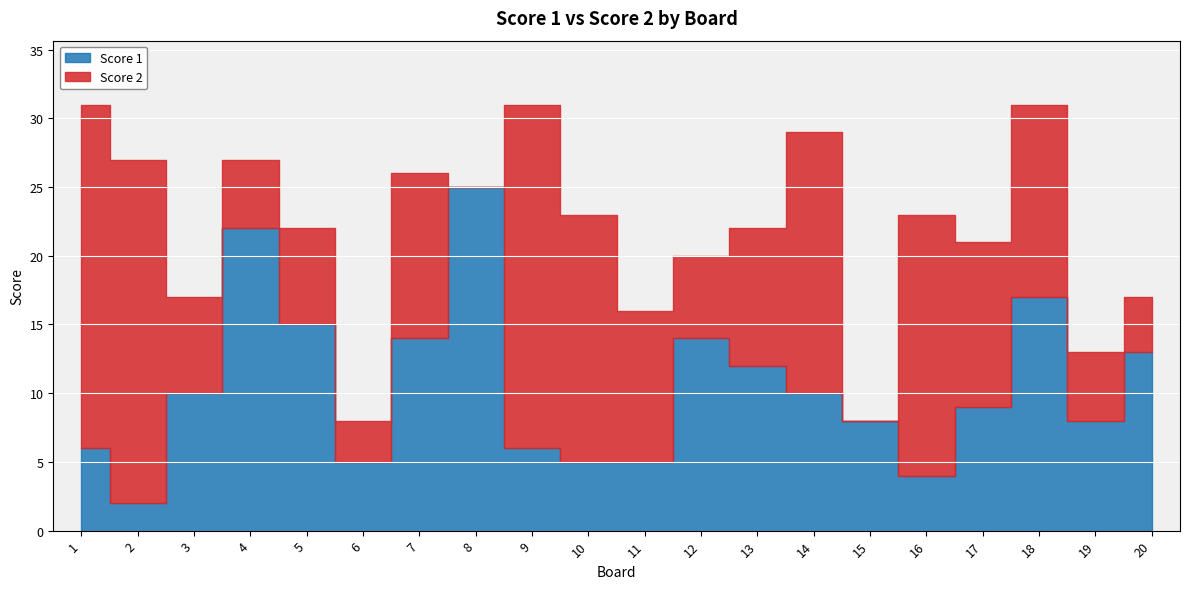

Which series has the widest spread of values?

Score 2